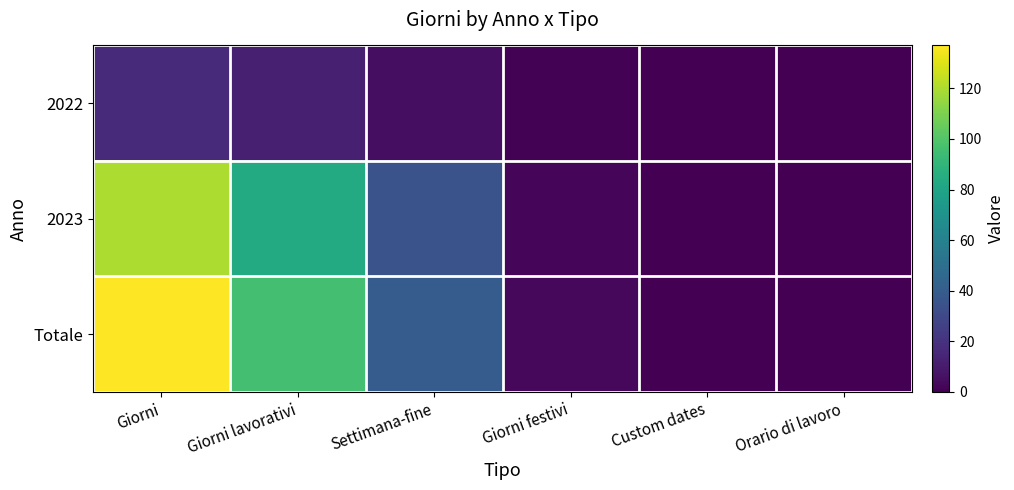

At which category is the sum across all series the highest?

Giorni